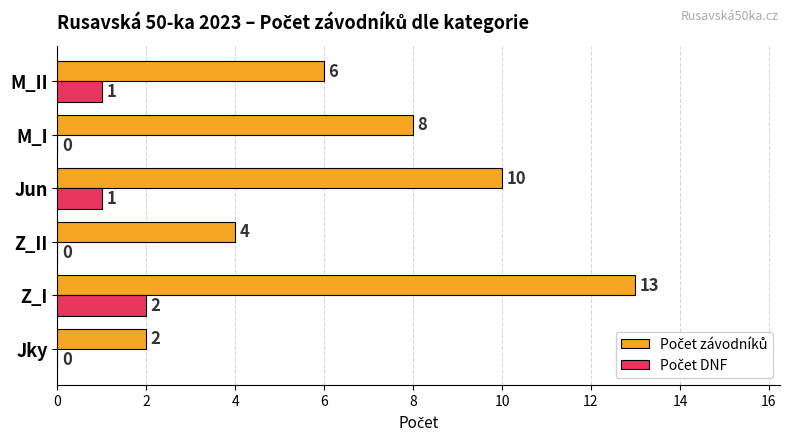

What is the total value across all series at M_II?

7